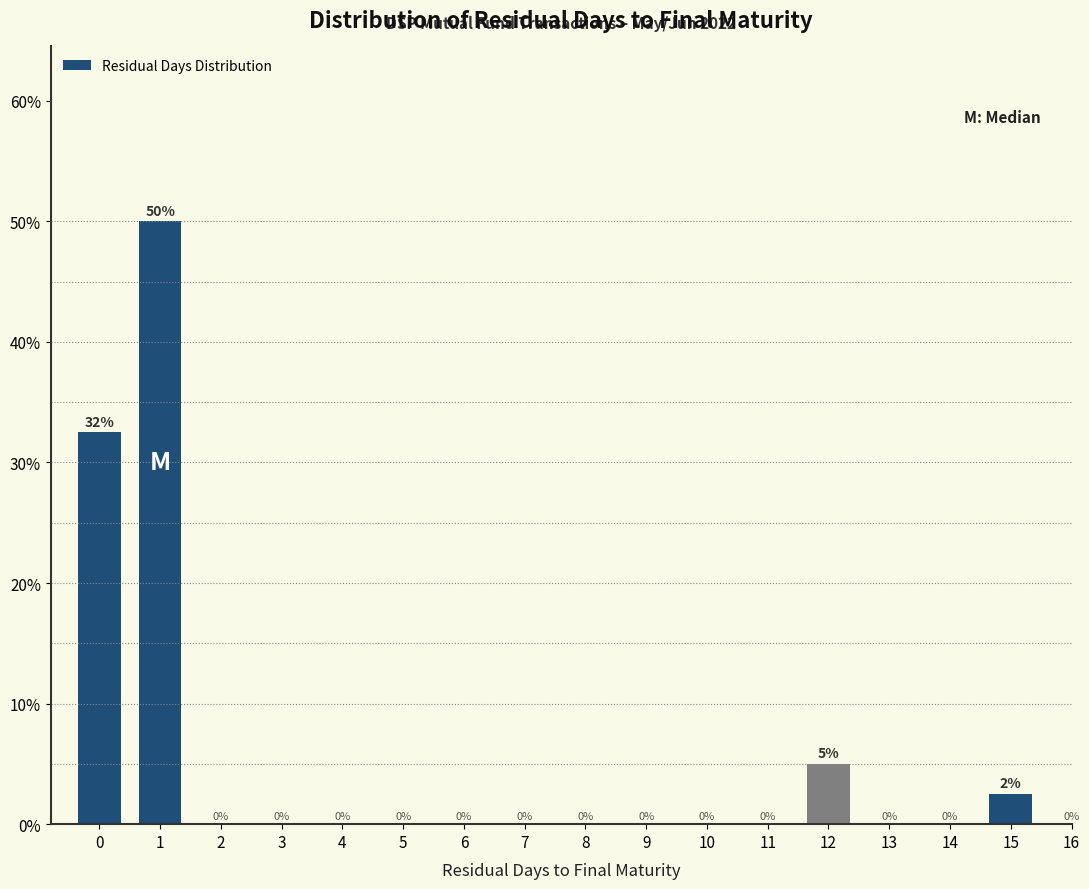

True or false: the data shows 0.0 at 7.

True